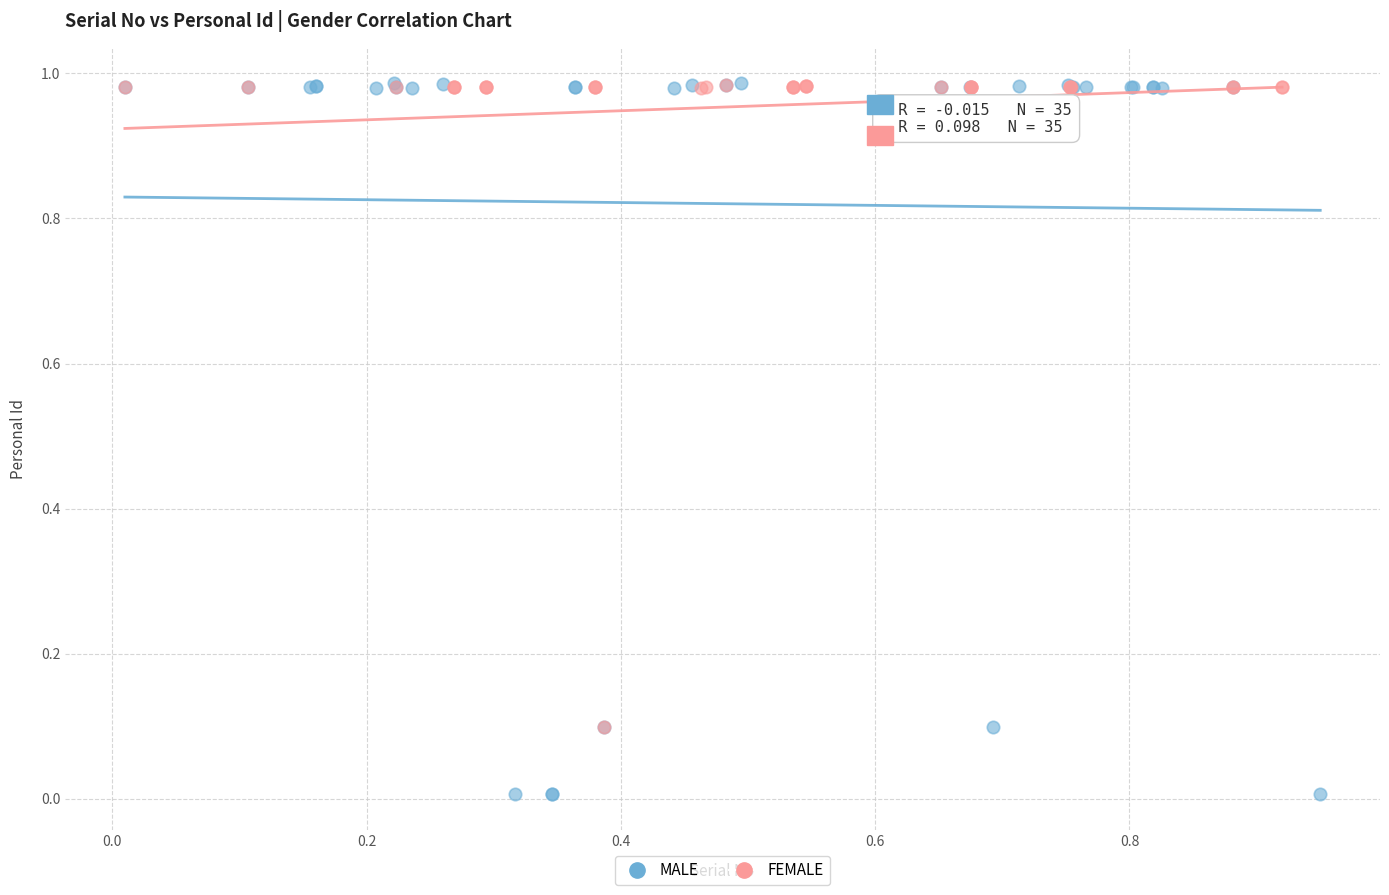

Which series reaches the minimum Y coordinate?

MALE